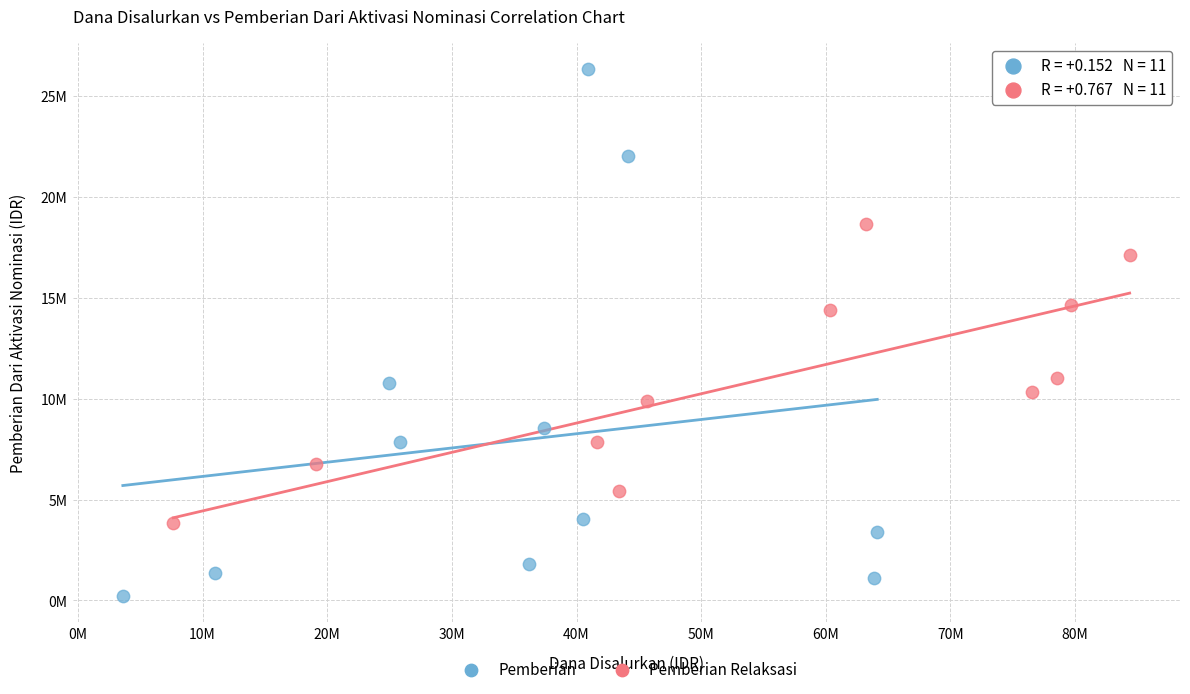

What are all the series names shown in the legend?

Pemberian, Pemberian Relaksasi